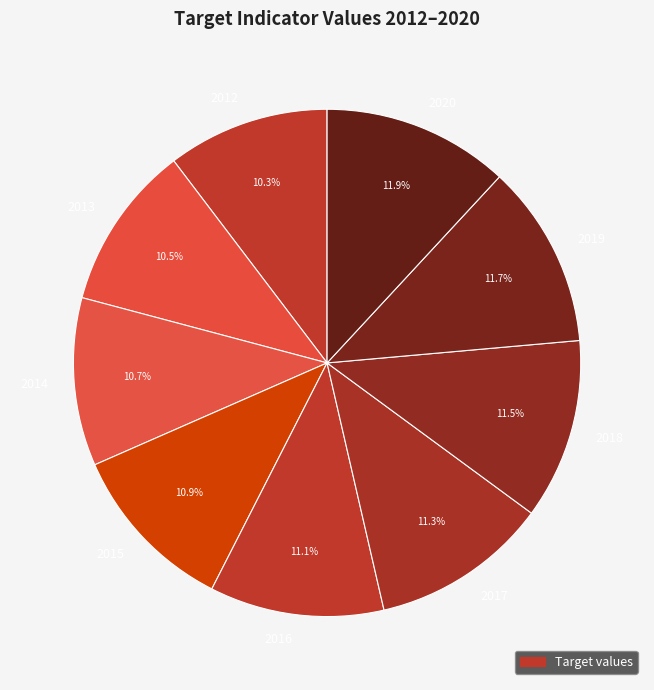

To the nearest percent, what percentage of the pie is 2014?

11%